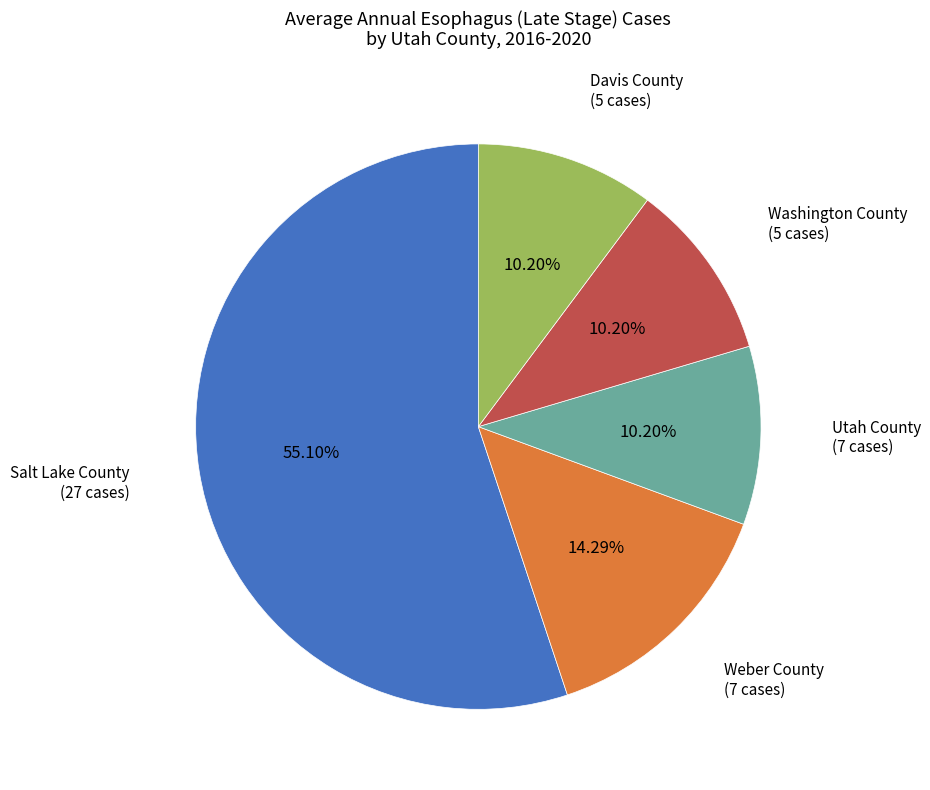

What is the ratio of the value at Weber County (7 cases) to the value at Davis County (5 cases)?

1.4